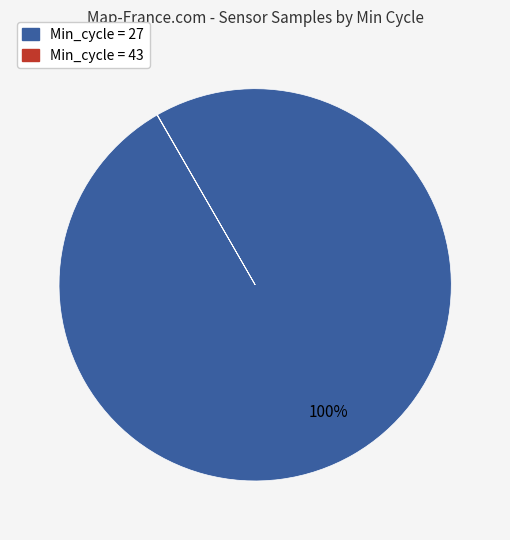

To the nearest percent, what is the difference between the largest and smallest slice percentages?

100%